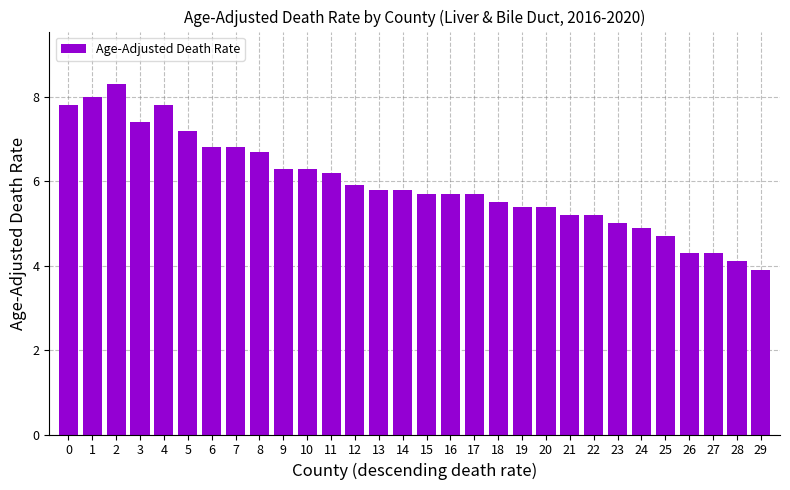

What is the difference between the values at 0 and 9?

1.5